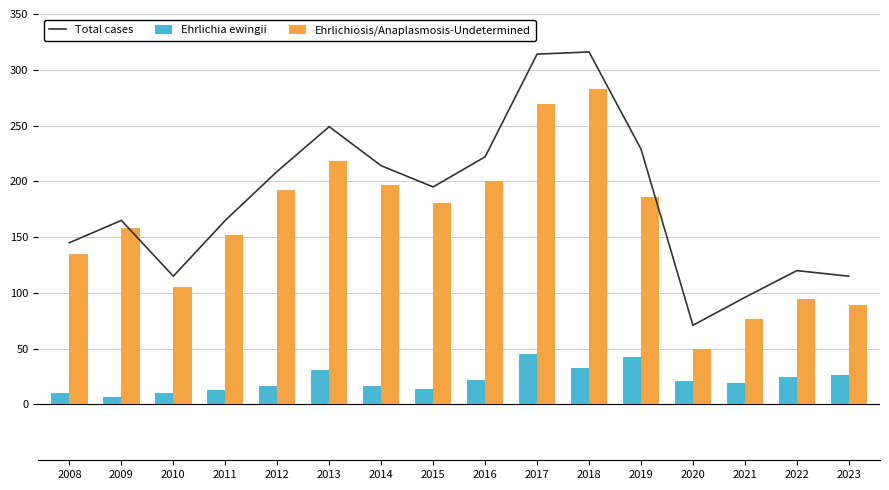

Is the value of Ehrlichiosis/Anaplasmosis-Undetermined at 2019 greater than the value of Total cases at 2009?

Yes